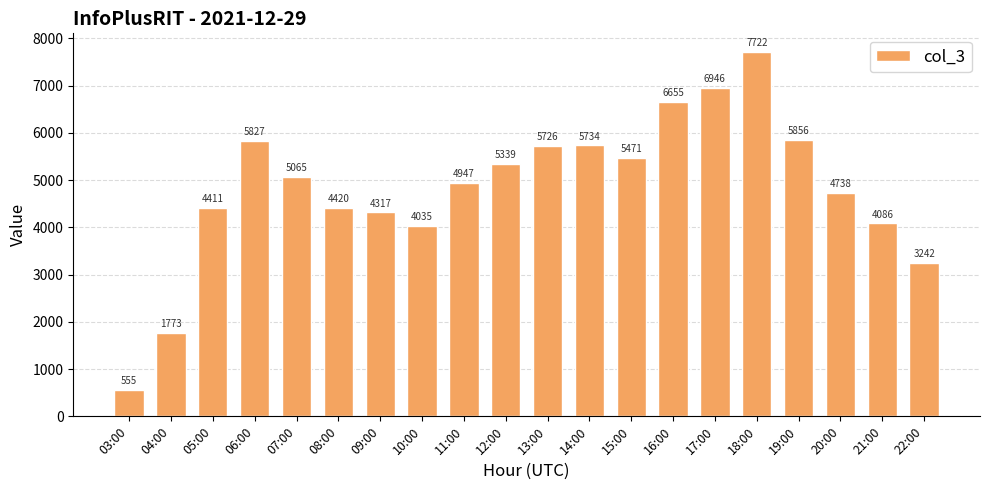

Count the number of categories in the chart.

20